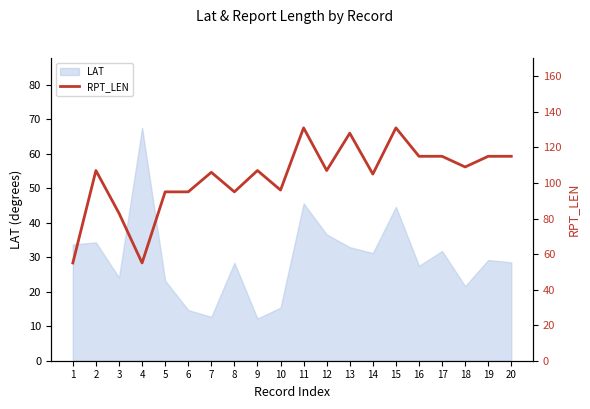

The value at 6 is 134. True or false?

False